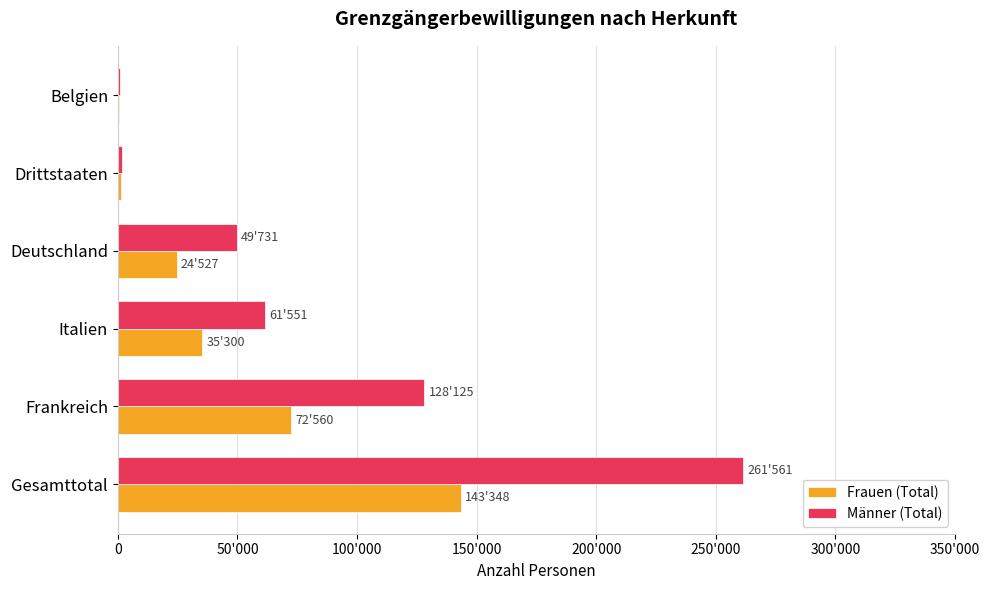

What is the difference between the maximum and minimum values in the Männer (Total) series?

260850